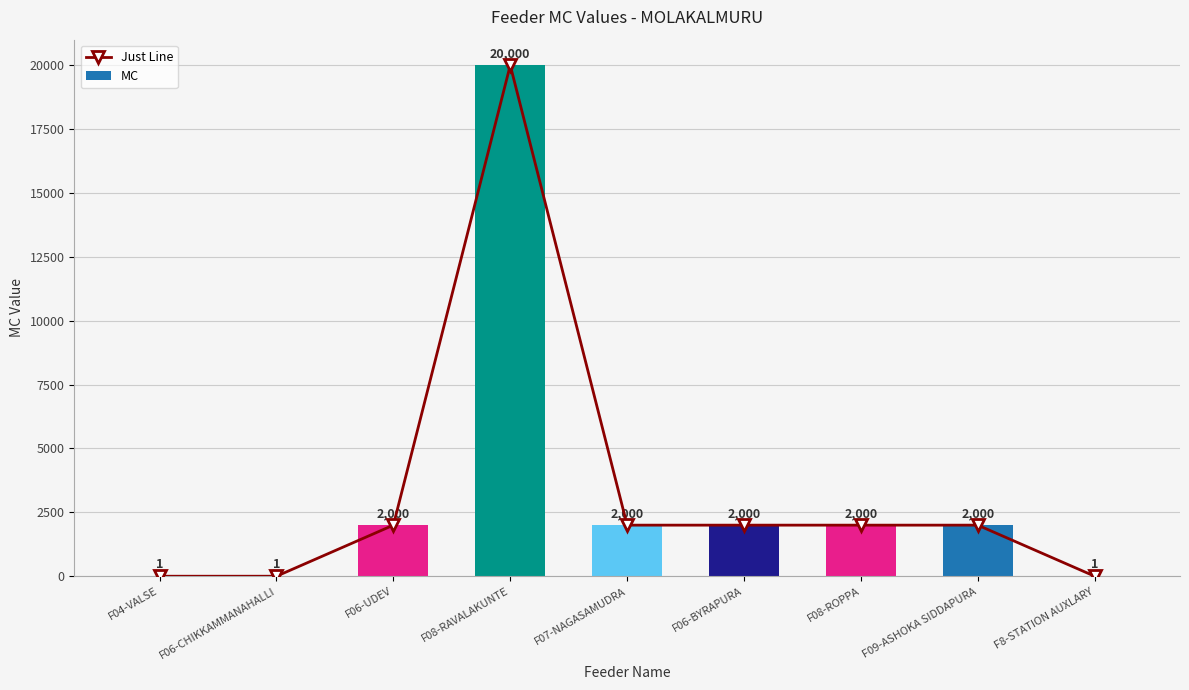

Reading left to right, list all the values displayed in this chart.

Just Line: F04-VALSE=1	F06-CHIKKAMMANAHALLI=1	F06-UDEV=2000	F08-RAVALAKUNTE=20000	F07-NAGASAMUDRA=2000	F06-BYRAPURA=2000	F08-ROPPA=2000	F09-ASHOKA SIDDAPURA=2000	F8-STATION AUXLARY=1
MC: F04-VALSE=1	F06-CHIKKAMMANAHALLI=1	F06-UDEV=2000	F08-RAVALAKUNTE=20000	F07-NAGASAMUDRA=2000	F06-BYRAPURA=2000	F08-ROPPA=2000	F09-ASHOKA SIDDAPURA=2000	F8-STATION AUXLARY=1